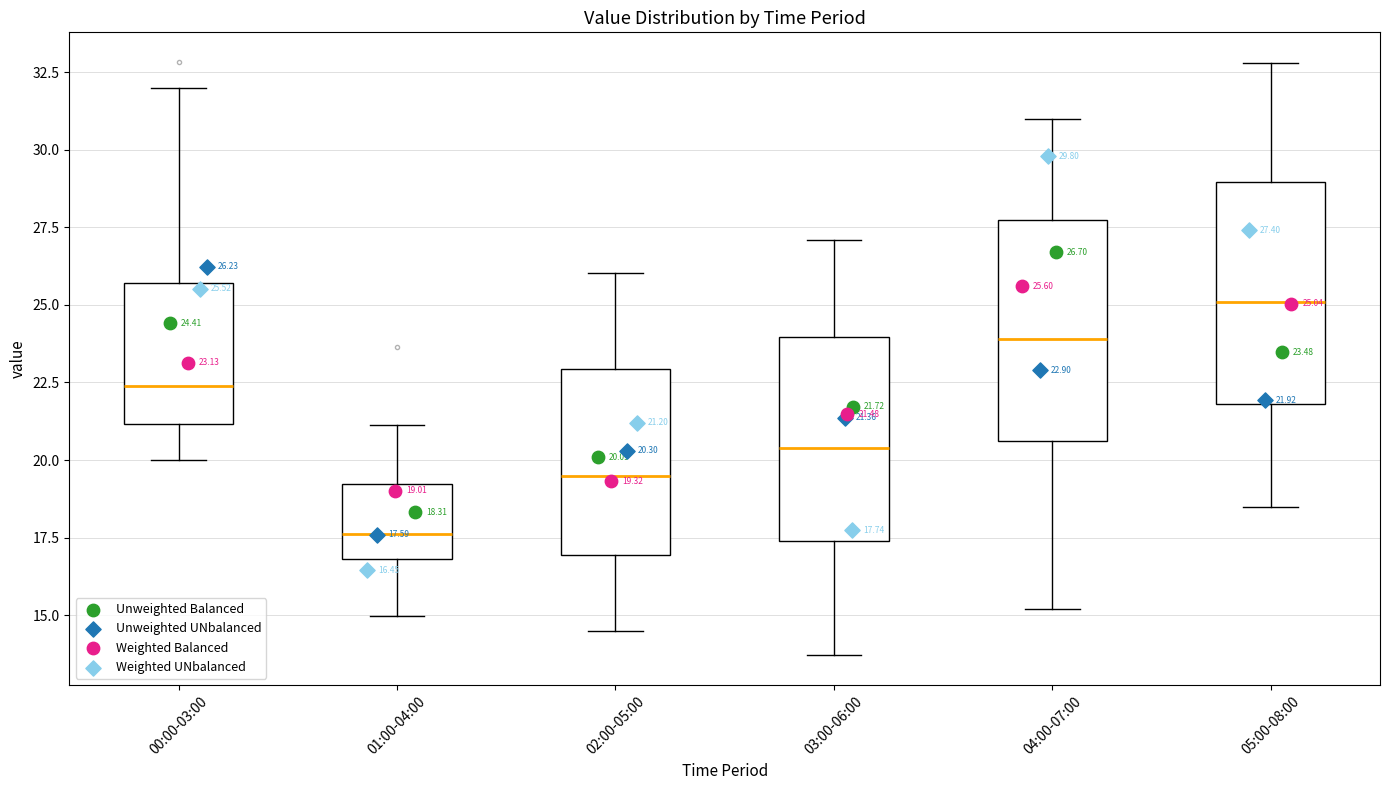

Which box has the lowest median line?

01:00-04:00